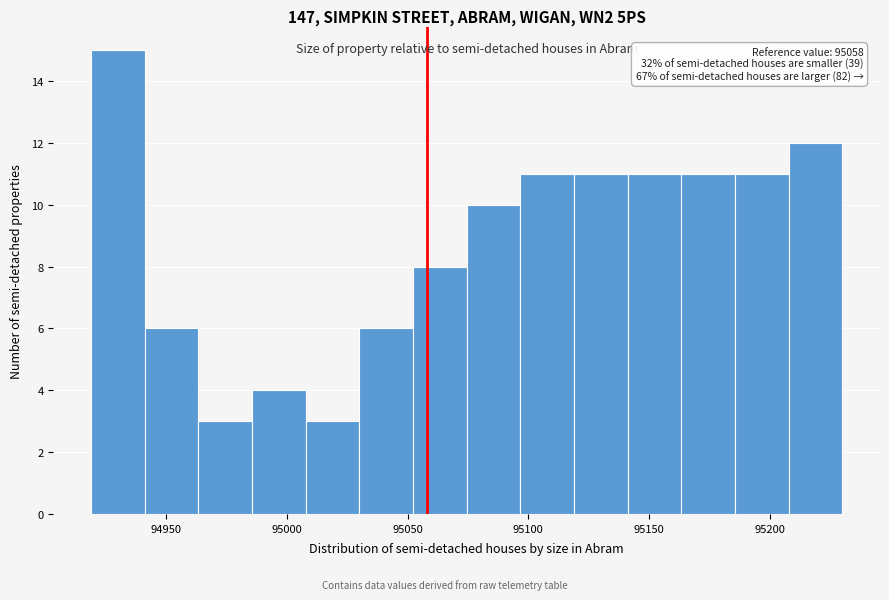

Over which range of the x-axis is the bar tallest?

94920 to 94940